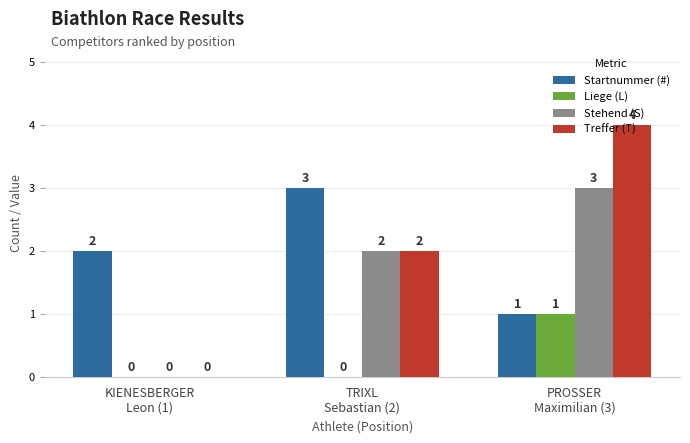

What is the total value across all series at TRIXL
Sebastian (2)?

7